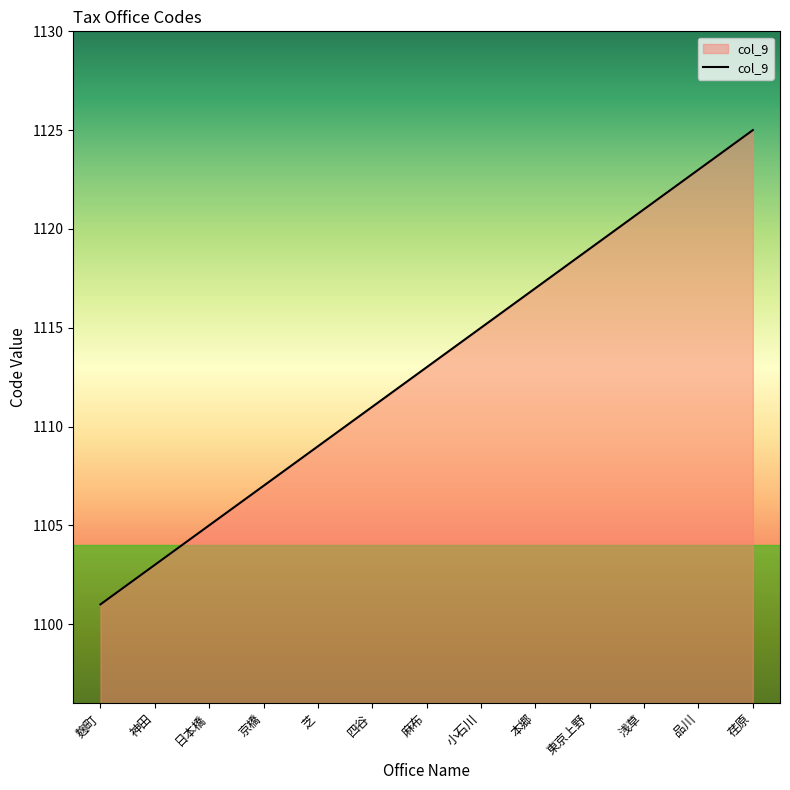

How many lines are shown in the chart?

1